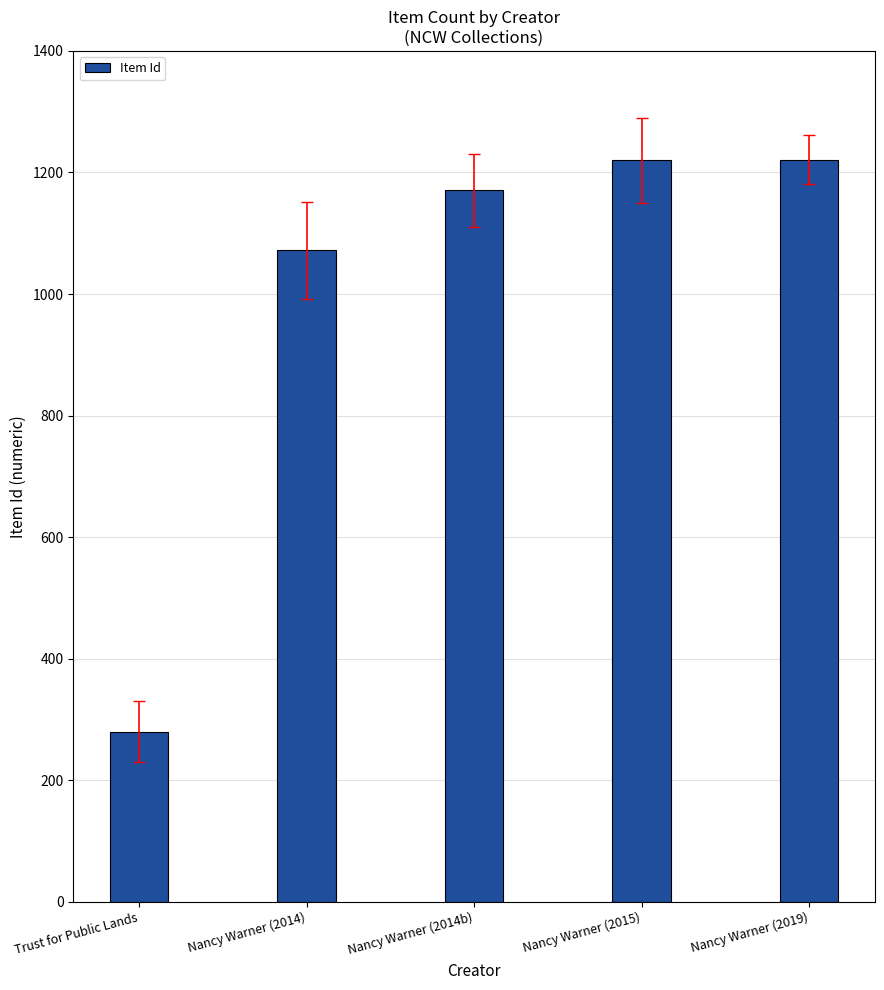

How many values are below 1171?

2